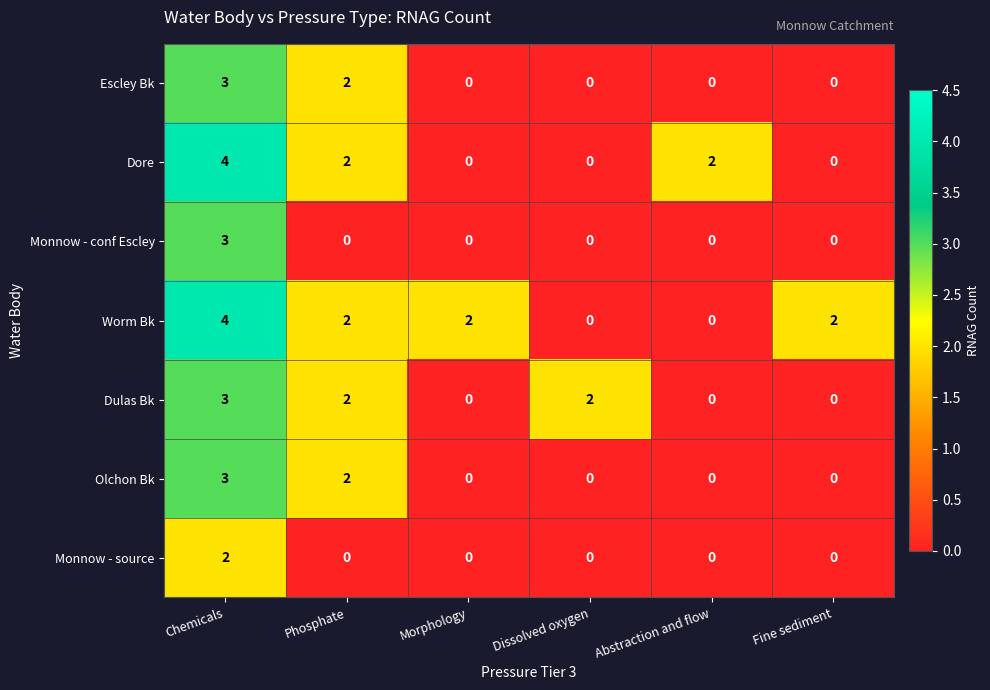

Is it true that Worm Bk equals 4 at Phosphate?

False